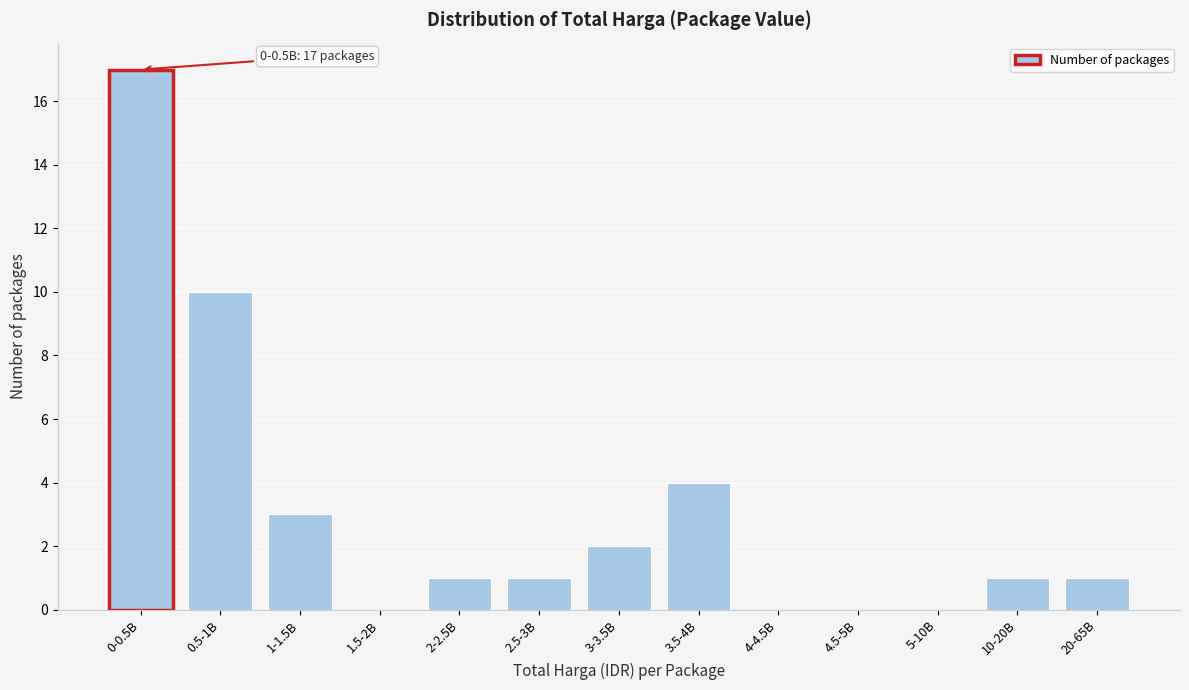

Reading right to left, transcribe all the data shown in this chart.

20-65B=1	10-20B=1	5-10B=0	4.5-5B=0	4-4.5B=0	3.5-4B=4	3-3.5B=2	2.5-3B=1	2-2.5B=1	1.5-2B=0	1-1.5B=3	0.5-1B=10	0-0.5B=17